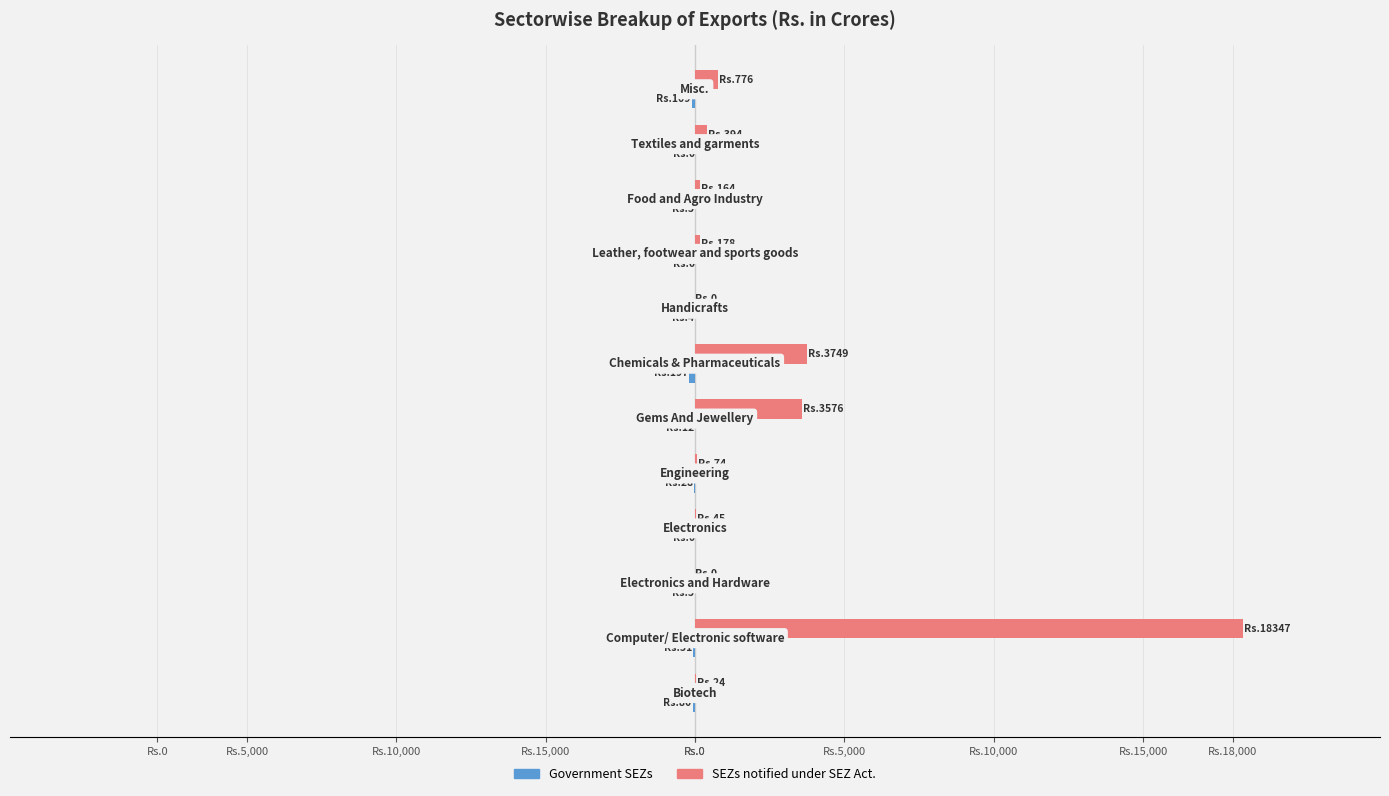

How many data points in SEZs notified under SEZ Act. are less than 178?

6